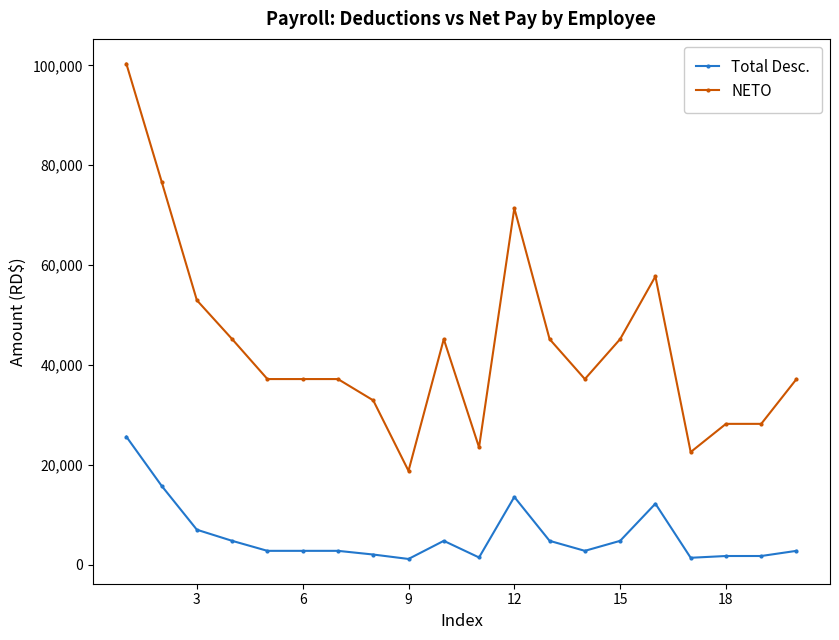

How many lines are shown in the chart?

2